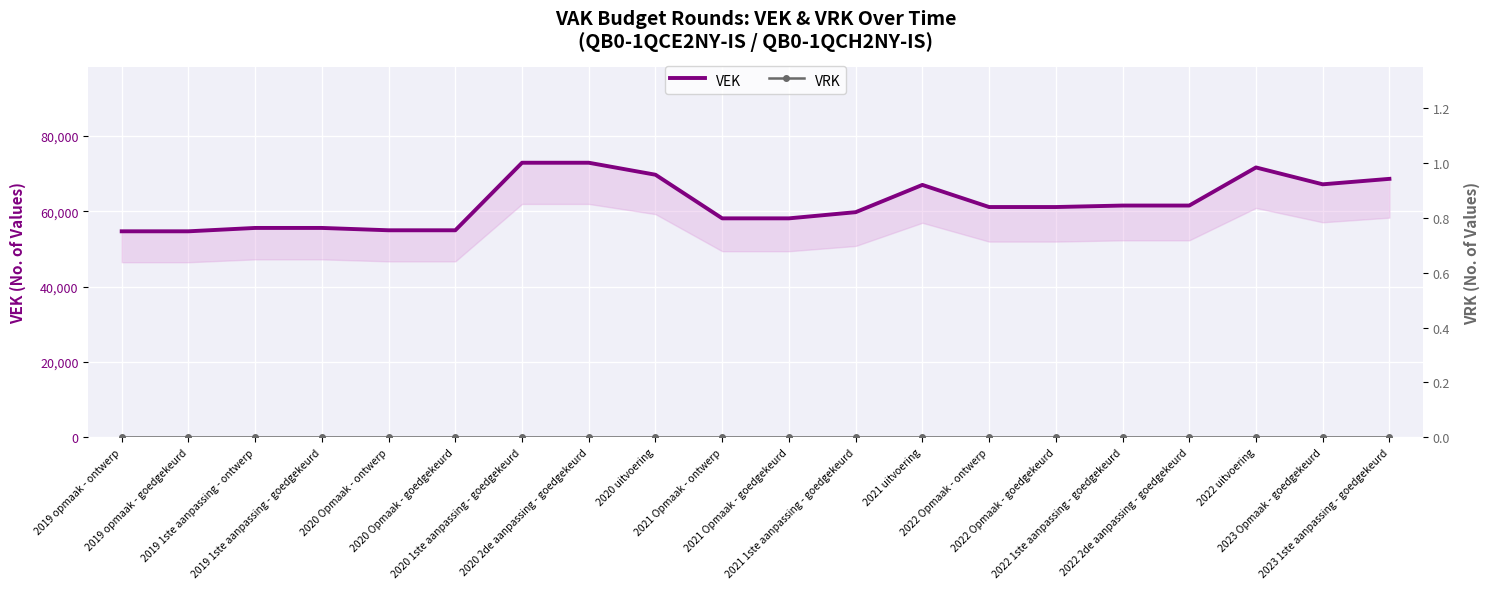

At how many categories does at least one series exceed 65003?

7